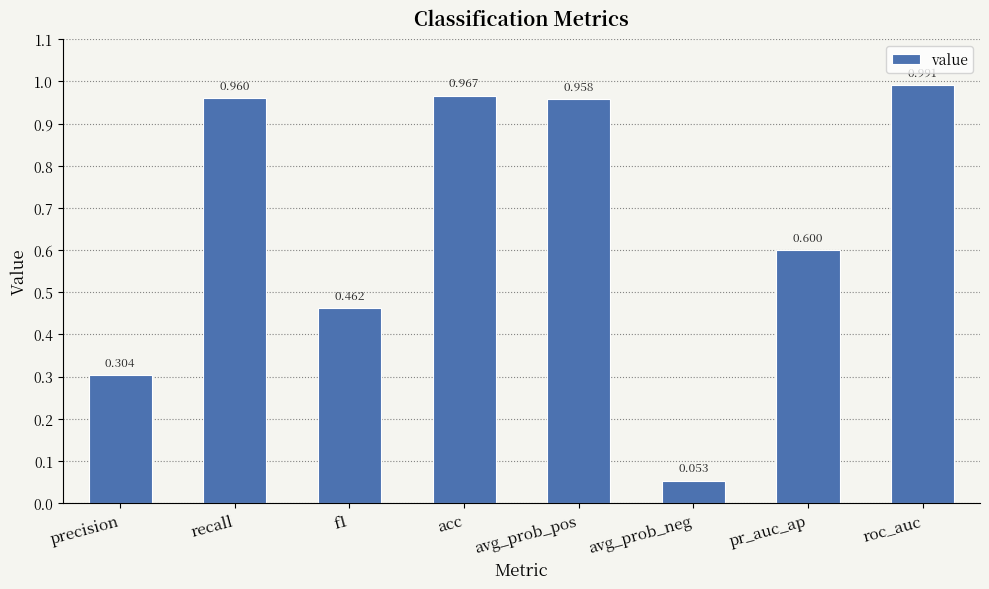

At which category does the chart reach its peak across all series?

roc_auc